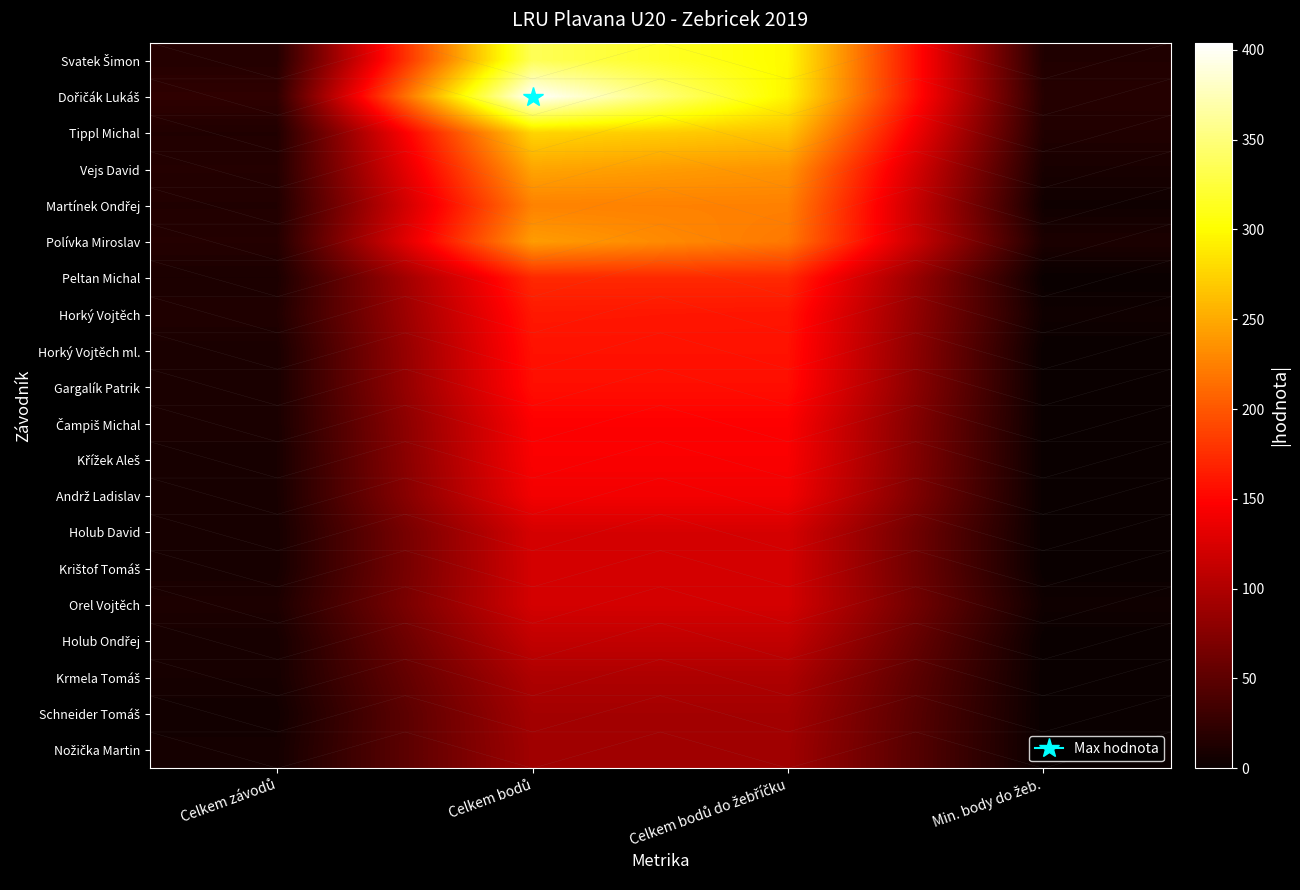

Which has a higher value, Min. body do žeb. or Celkem bodů do žebříčku?

Celkem bodů do žebříčku